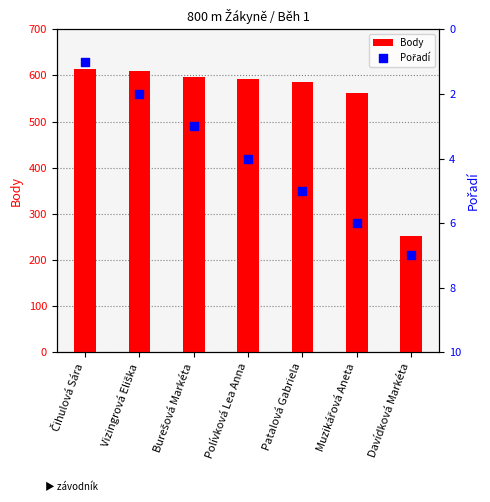

Which series contains the highest Y value?

Body